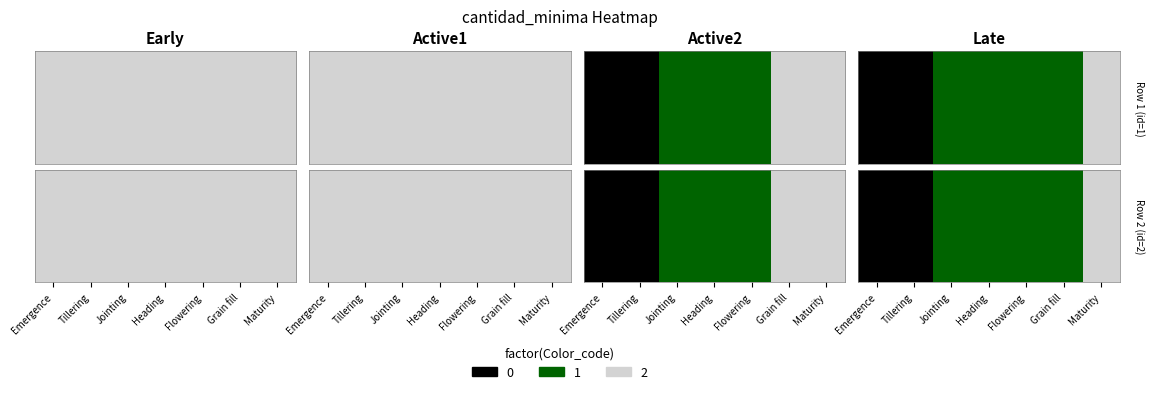

Between Maturity and Jointing, which is larger?

Maturity